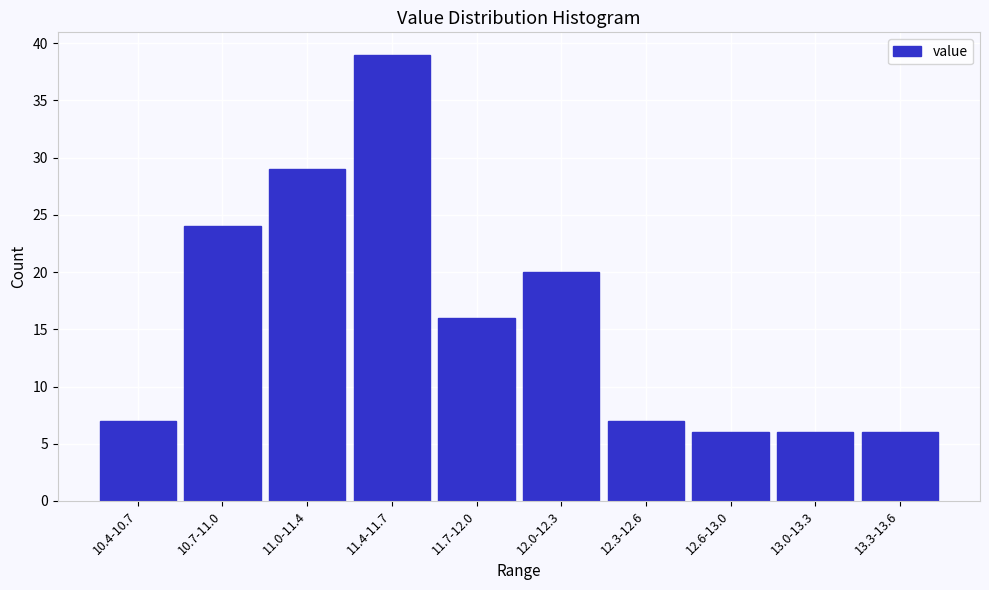

Reading left to right, extract all data points from this chart.

10.4-10.7=7	10.7-11.0=24	11.0-11.4=29	11.4-11.7=39	11.7-12.0=16	12.0-12.3=20	12.3-12.6=7	12.6-13.0=6	13.0-13.3=6	13.3-13.6=6